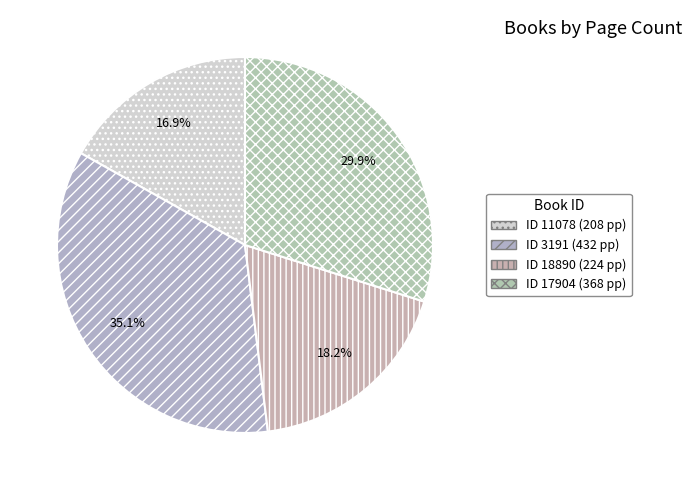

How many segments does this pie chart have?

4